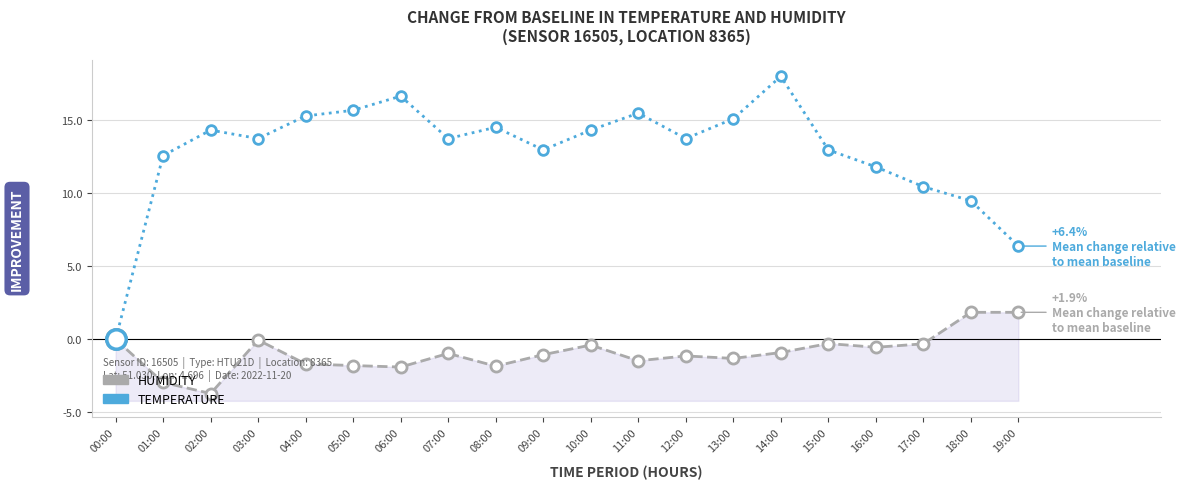

True or false: TEMPERATURE has a value of 6.4 at 19:00.

True